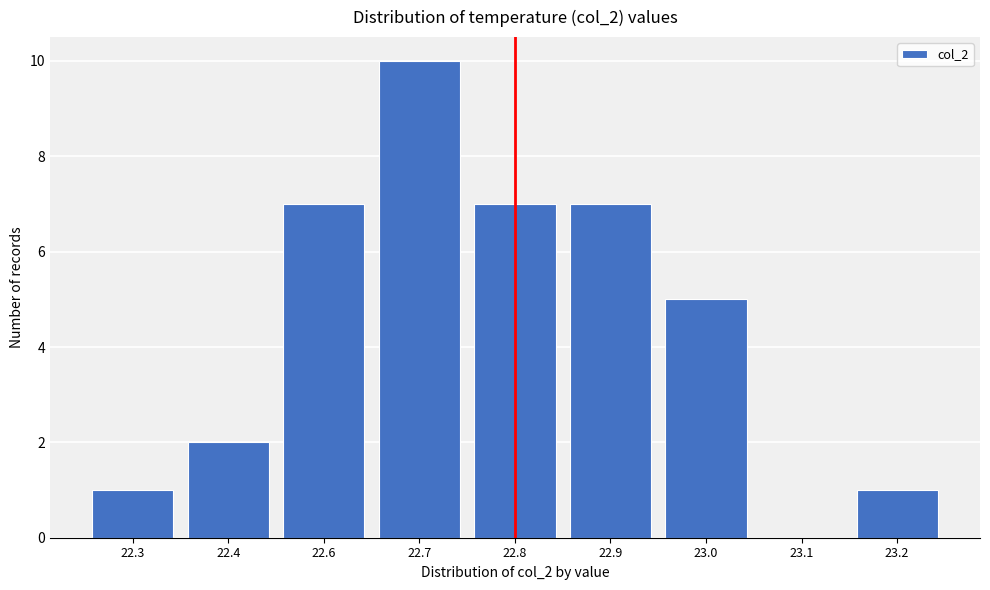

Reading left to right, extract all data points from this chart.

22.3=1	22.4=2	22.6=7	22.7=10	22.8=7	22.9=7	23.0=5	23.1=0	23.2=1